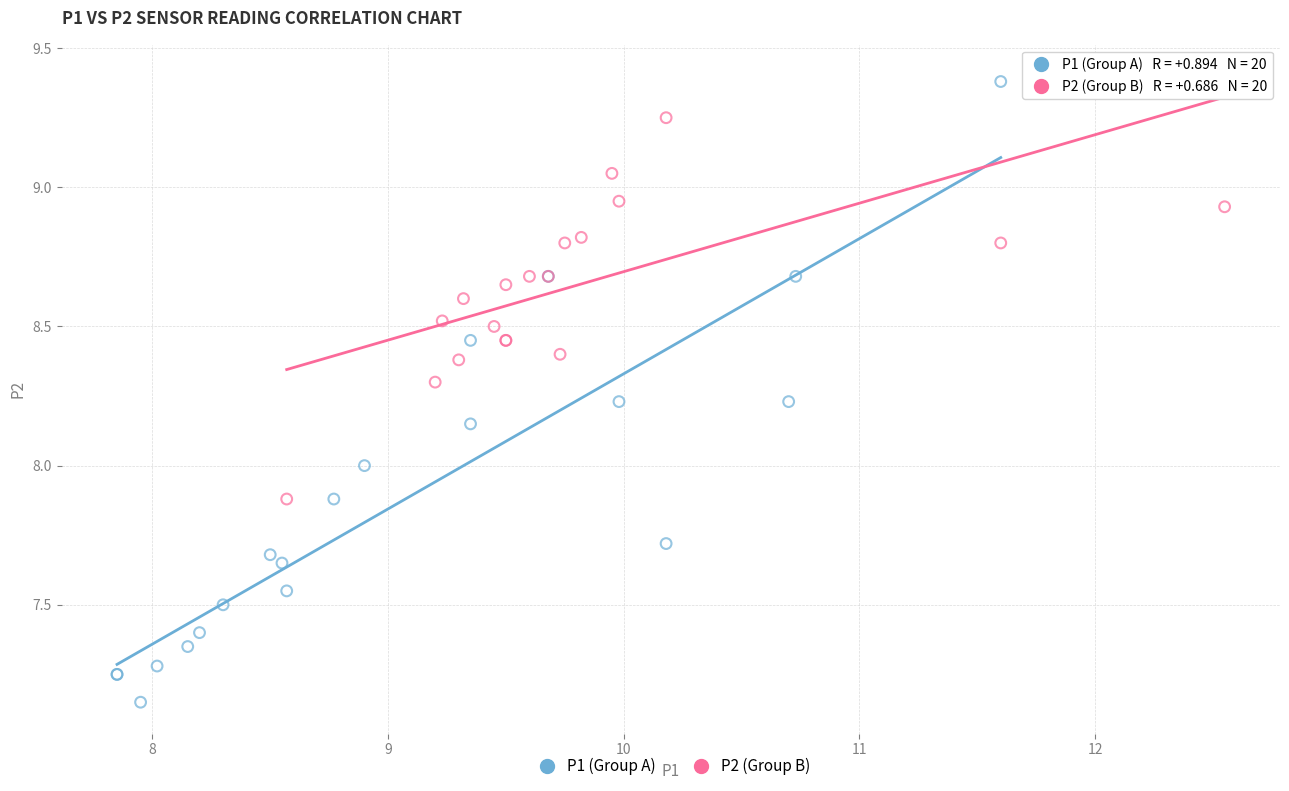

Which series contains the lowest Y value?

P1 (Group A)